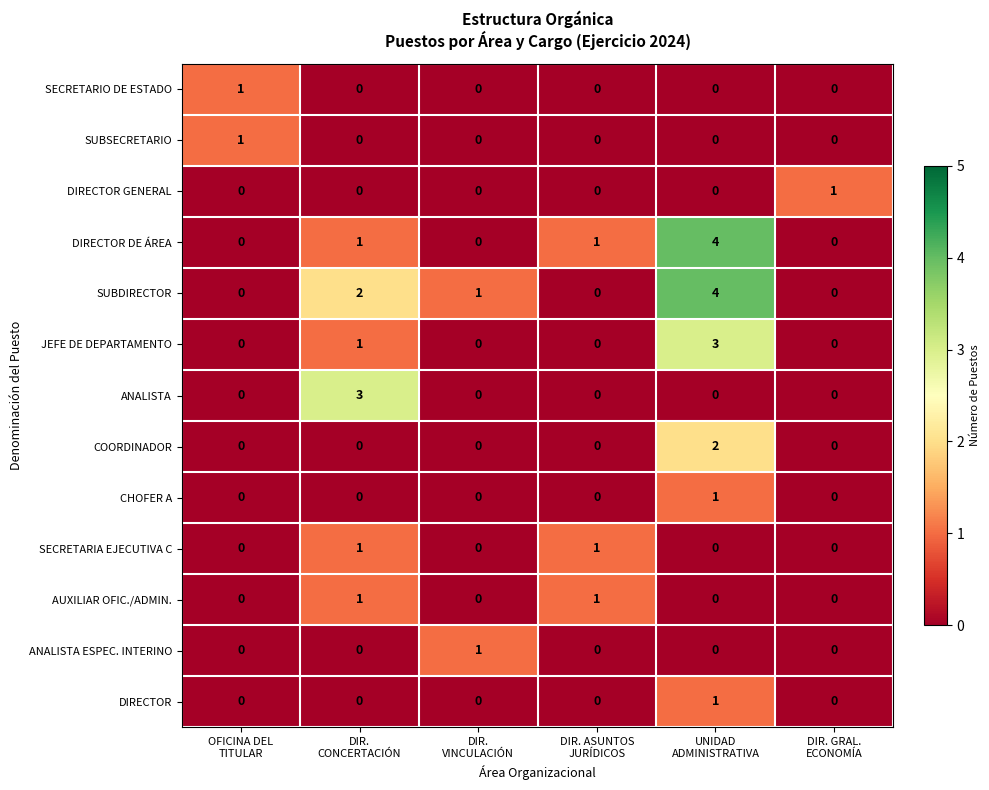

At how many categories does at least one series exceed 0?

6